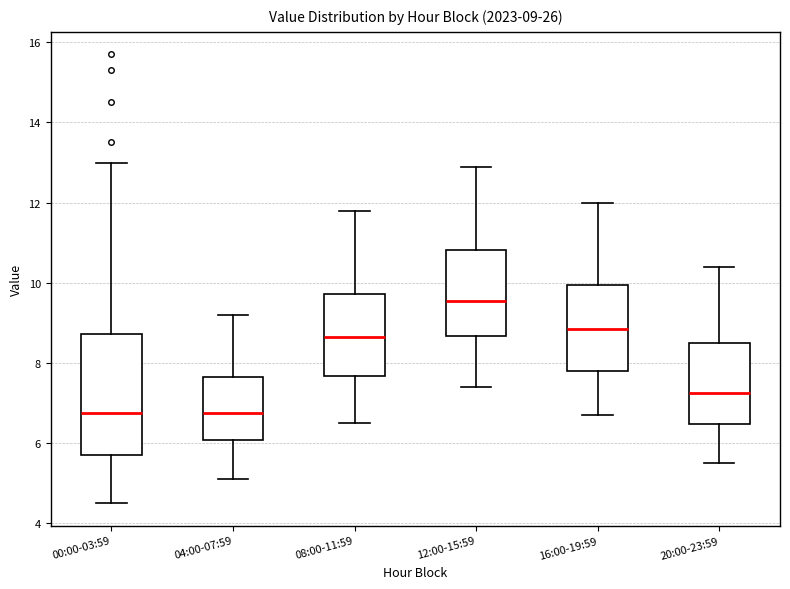

Comparing the boxes themselves (not the whiskers), which one is the tallest?

00:00-03:59